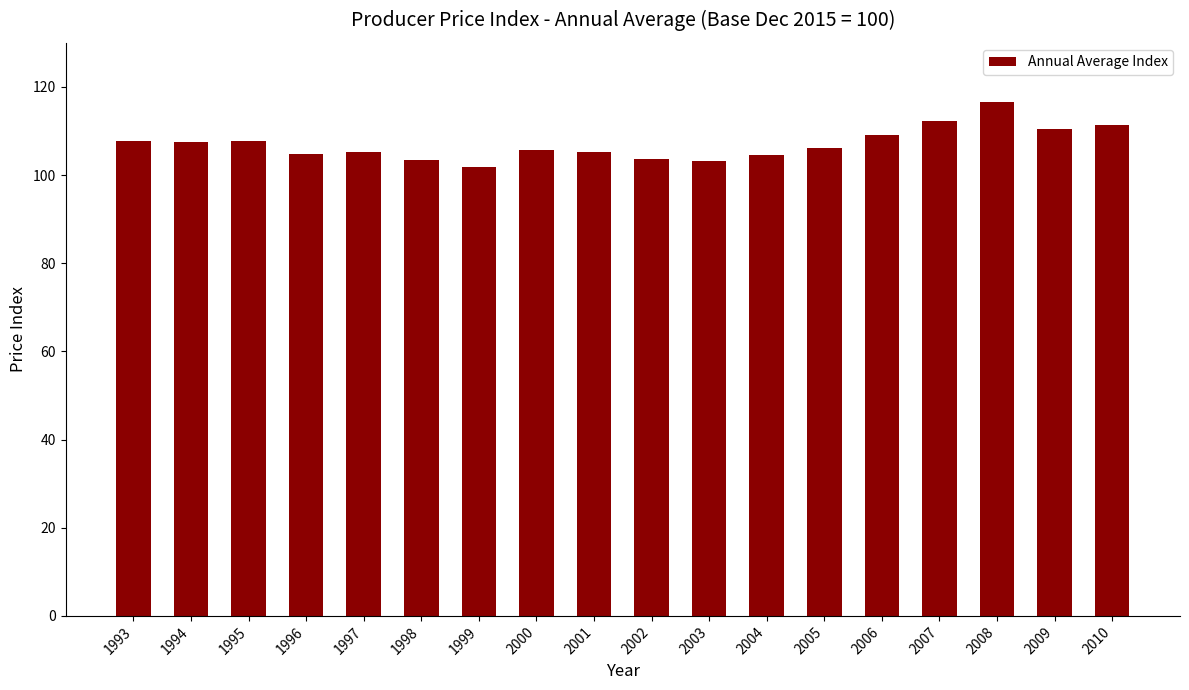

What is the difference between the maximum and minimum values?

14.7